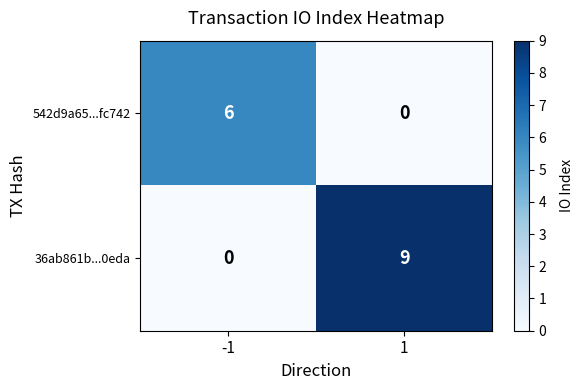

Which series has the largest range (max minus min)?

36ab861b...0eda